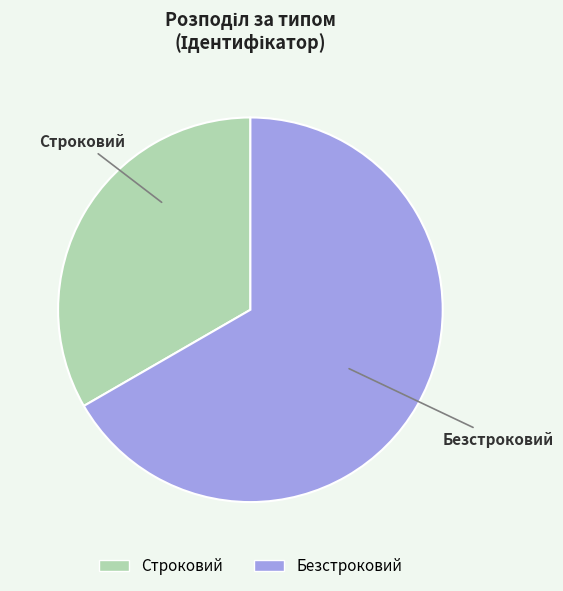

Rank the categories by value from lowest to highest.

Строковий, Безстроковий